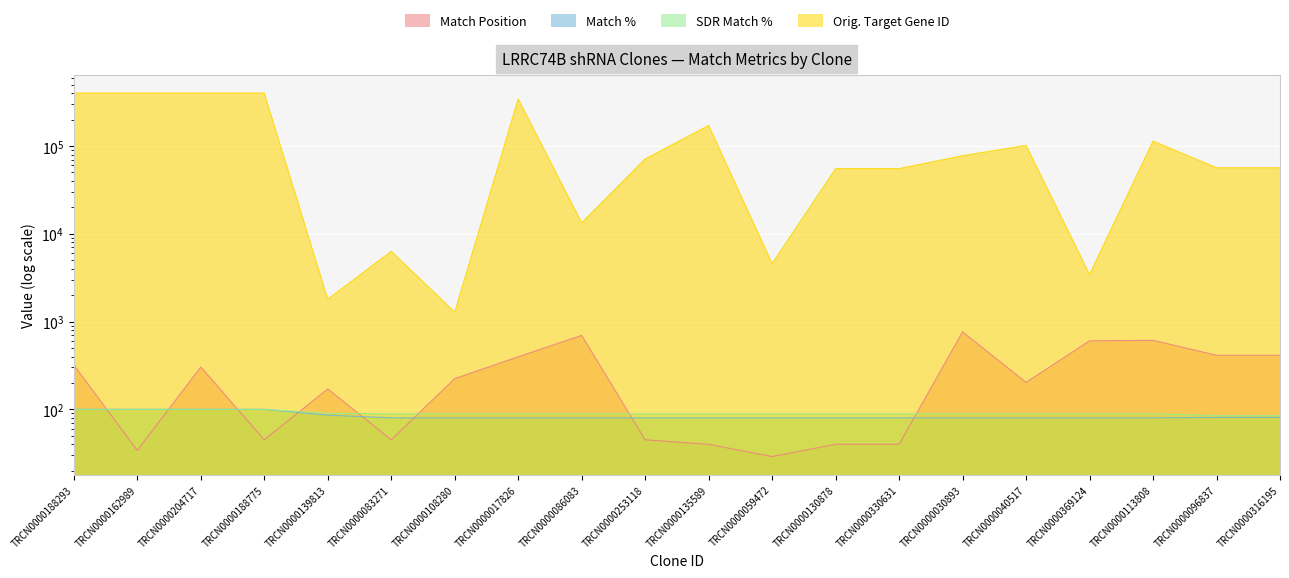

How many values in the Orig. Target Gene ID series are below 71200?

10